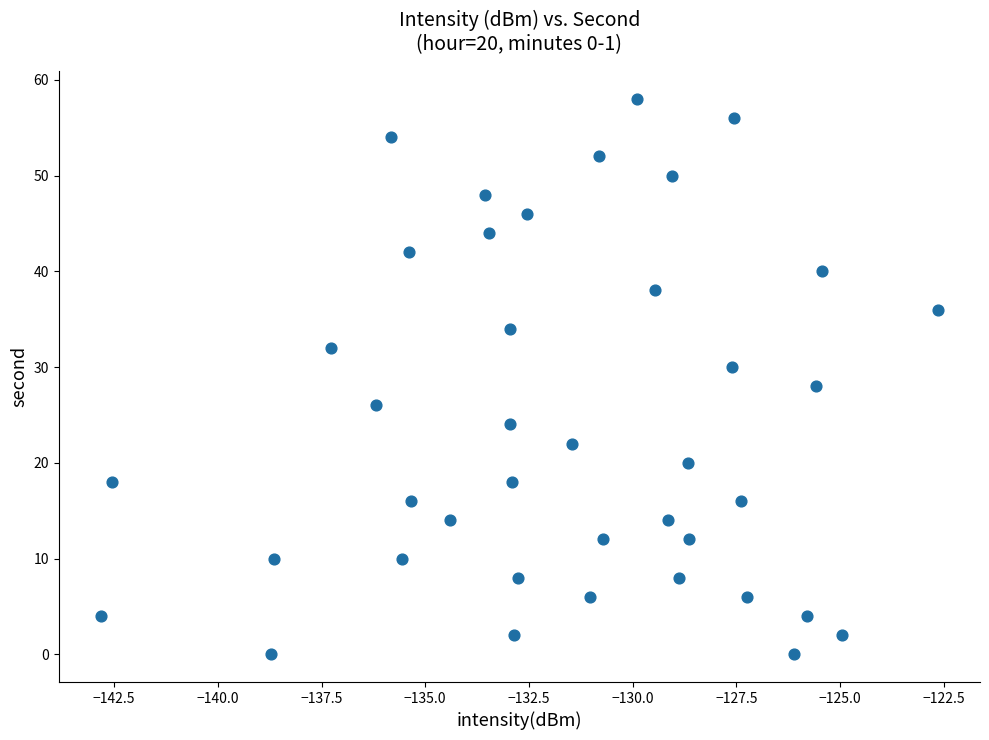

What is the range of Y values (max minus min)?

58